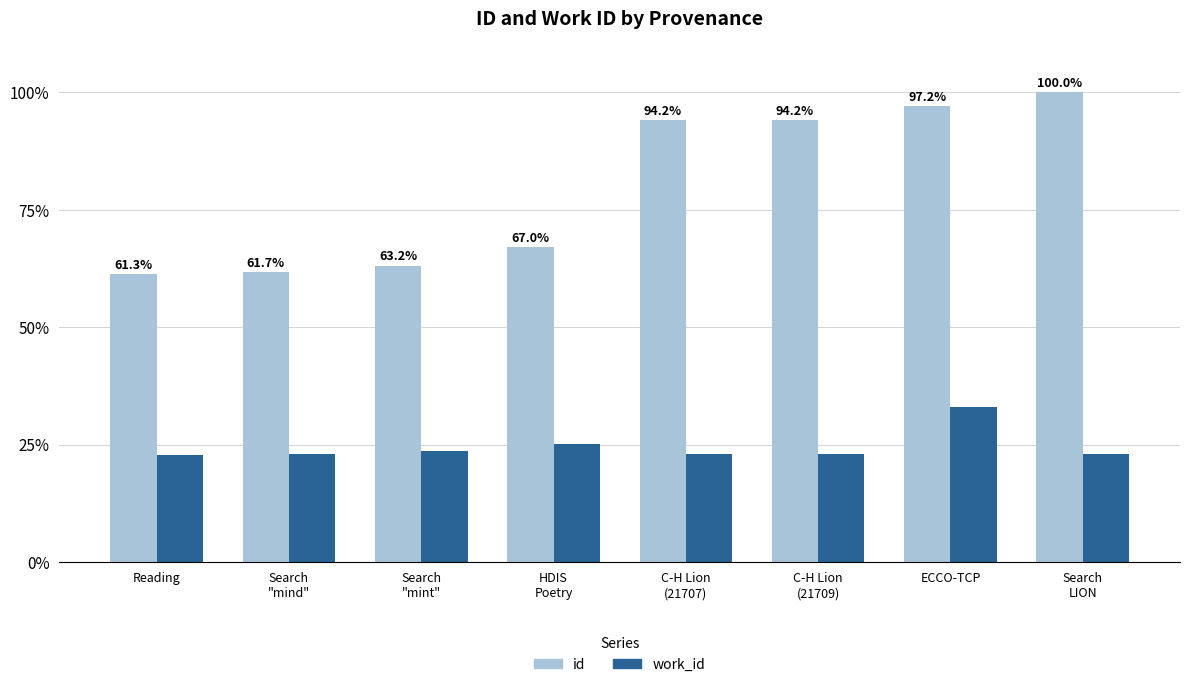

Which series has the largest range (max minus min)?

id